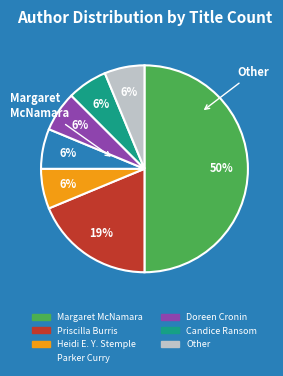

To the nearest percent, what is the difference between the largest and smallest slice percentages?

44%